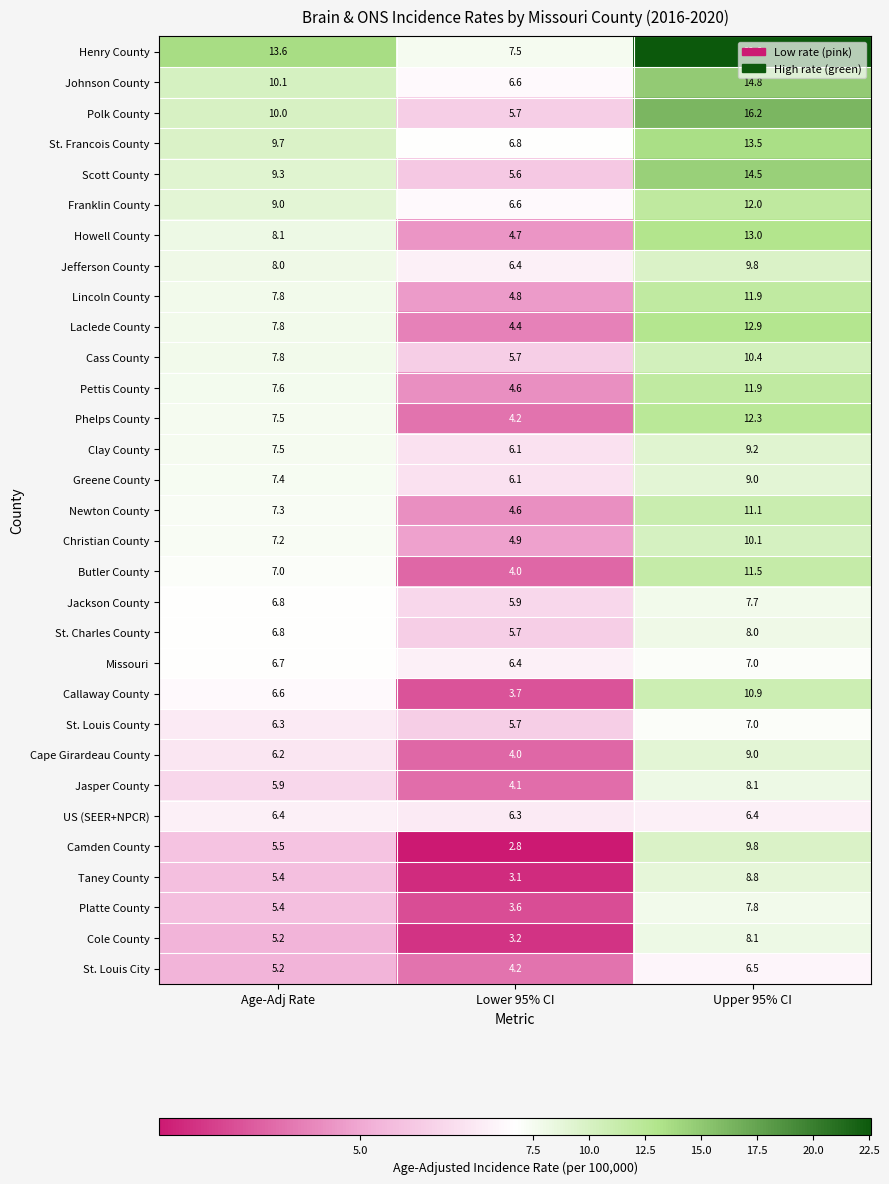

Which series changed the most between Age-Adj Rate and Lower 95% CI?

Henry County